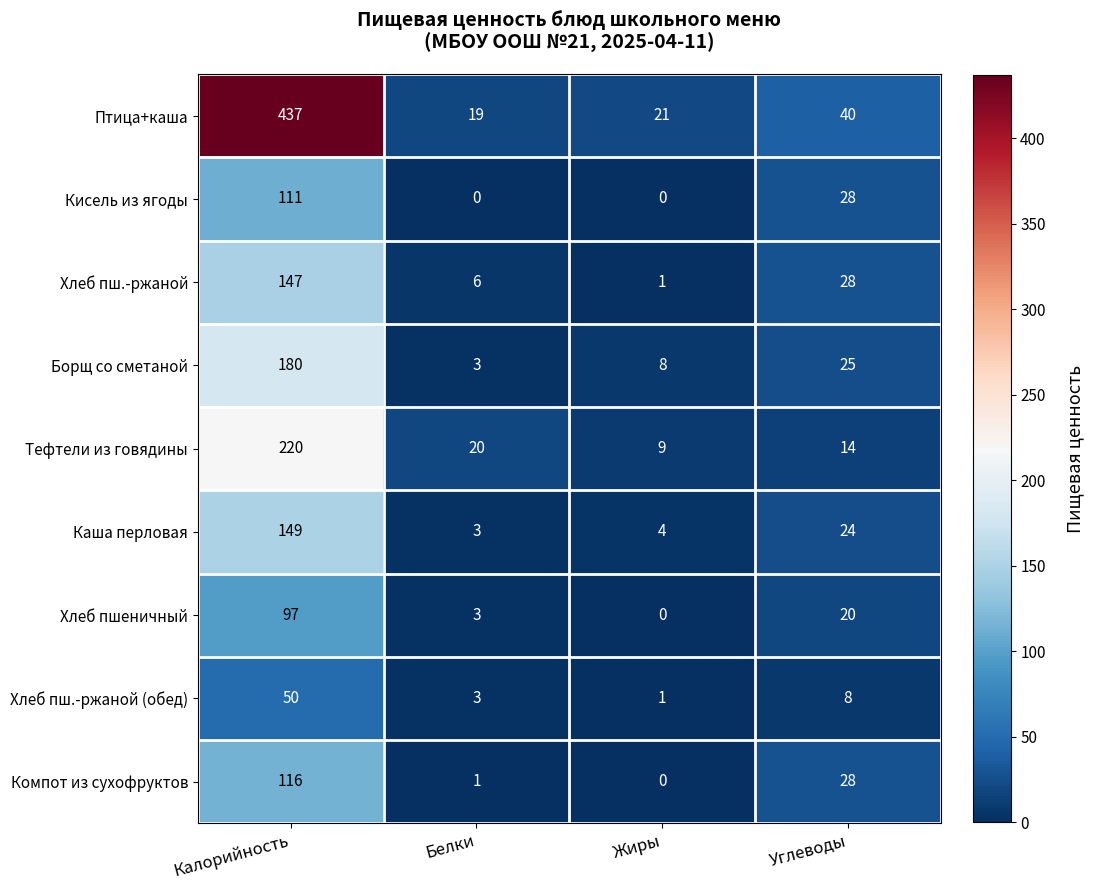

The Кисель из ягоды series shows 0 at Жиры. True or false?

True